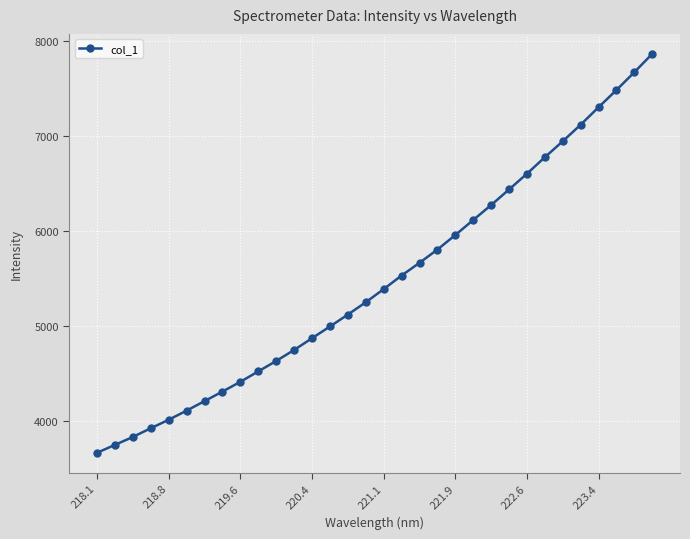

What is the maximum value shown in the chart?

7866.7